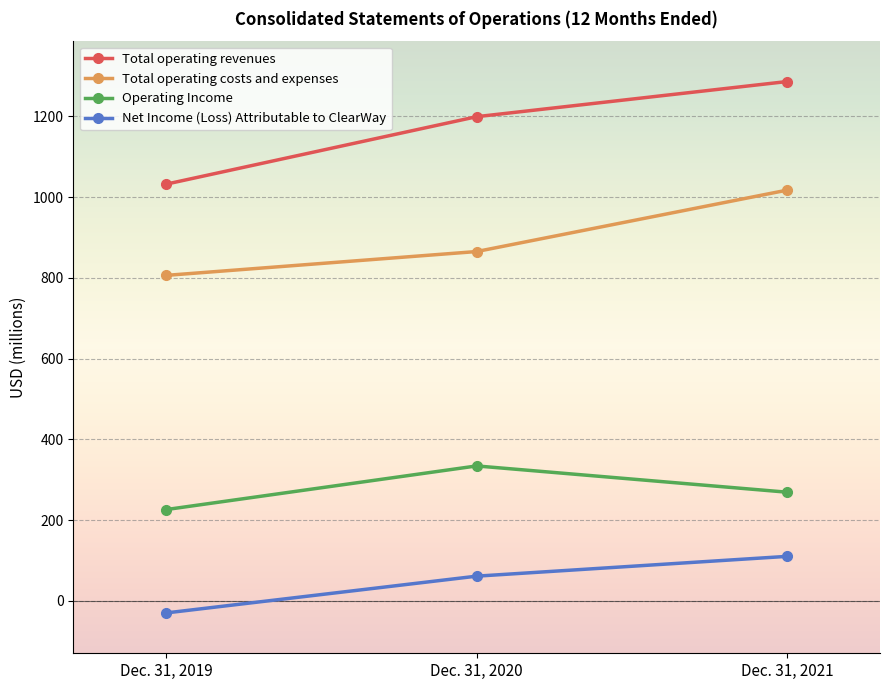

Reading left to right, extract all data points from this chart.

Total operating revenues: Dec. 31, 2021=1286	Dec. 31, 2020=1199	Dec. 31, 2019=1032
Total operating costs and expenses: Dec. 31, 2021=1017	Dec. 31, 2020=865	Dec. 31, 2019=806
Operating Income: Dec. 31, 2021=269	Dec. 31, 2020=334	Dec. 31, 2019=226
Net Income (Loss) Attributable to ClearWay: Dec. 31, 2021=110	Dec. 31, 2020=61	Dec. 31, 2019=-30